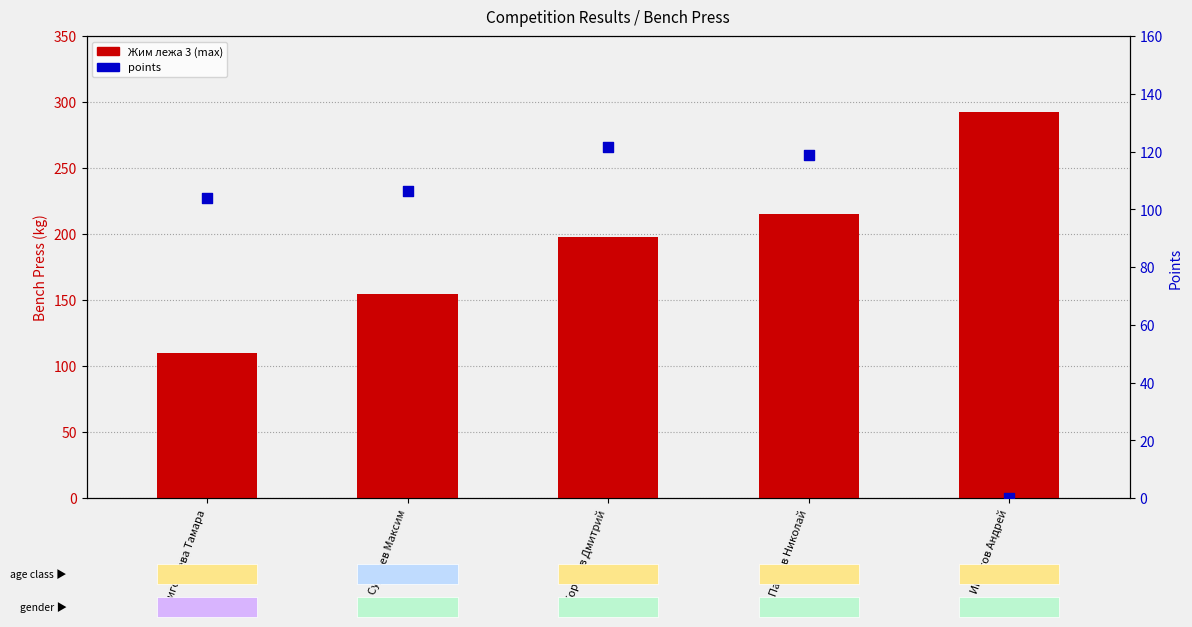

Which series contains the highest Y value?

Жим лежа 3 (max)